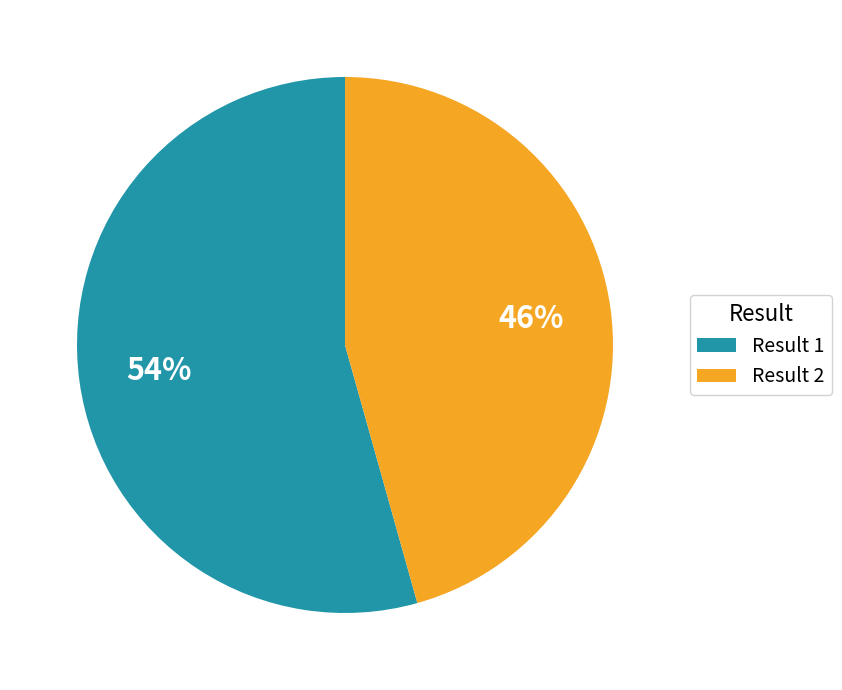

Rank the categories by value from highest to lowest.

Result 1, Result 2